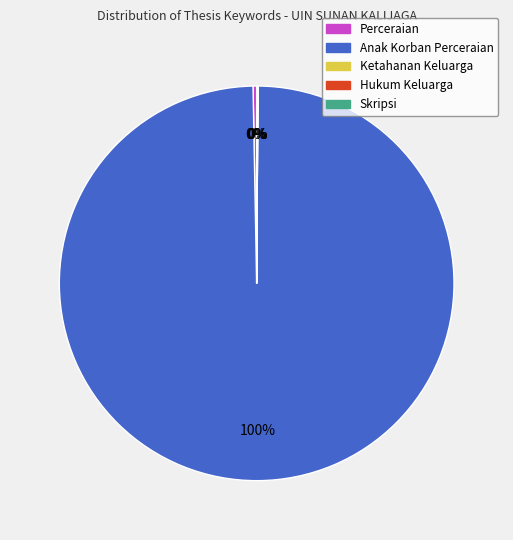

Which category accounts for the majority?

Anak Korban Perceraian